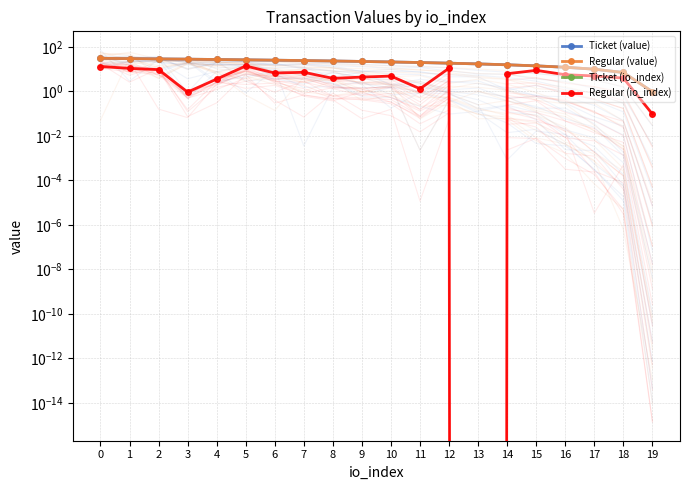

Rank the series by their maximum value, from lowest to highest.

Ticket (io_index), Regular (io_index), Ticket (value), Regular (value)